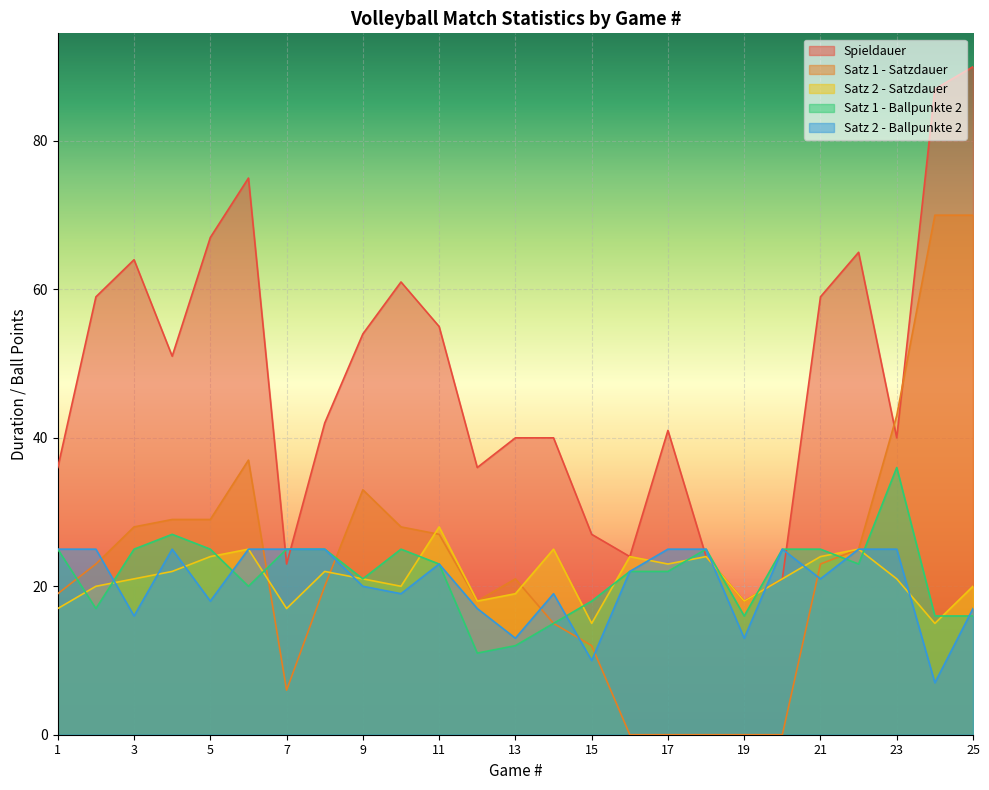

What is the difference between the highest and lowest values at 5?

49